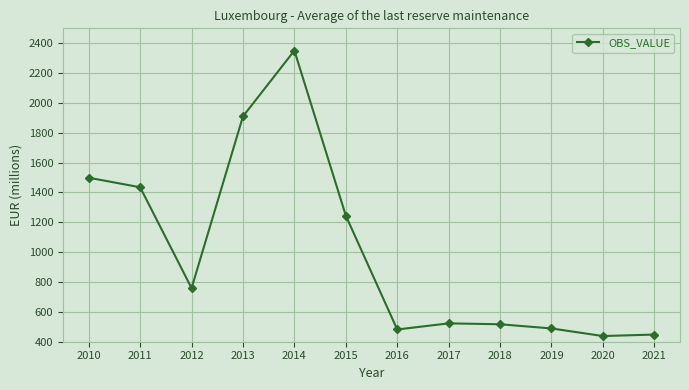

True or false: the data shows 517 at 2018.

True